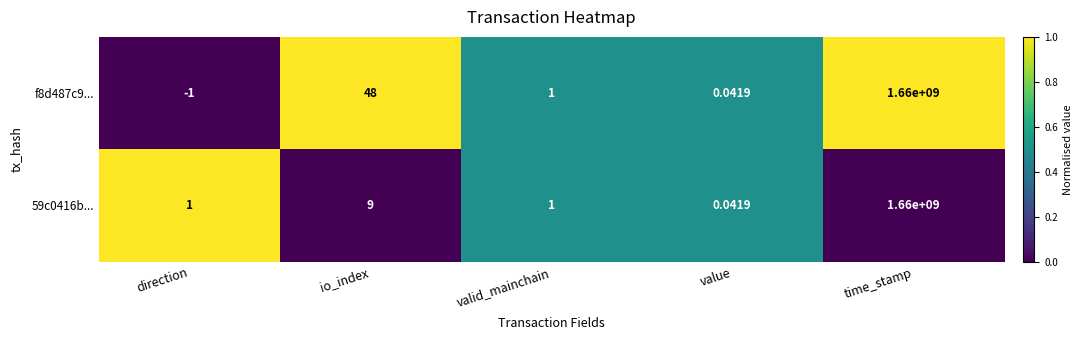

At which label does f8d487c9... first exceed 1?

io_index